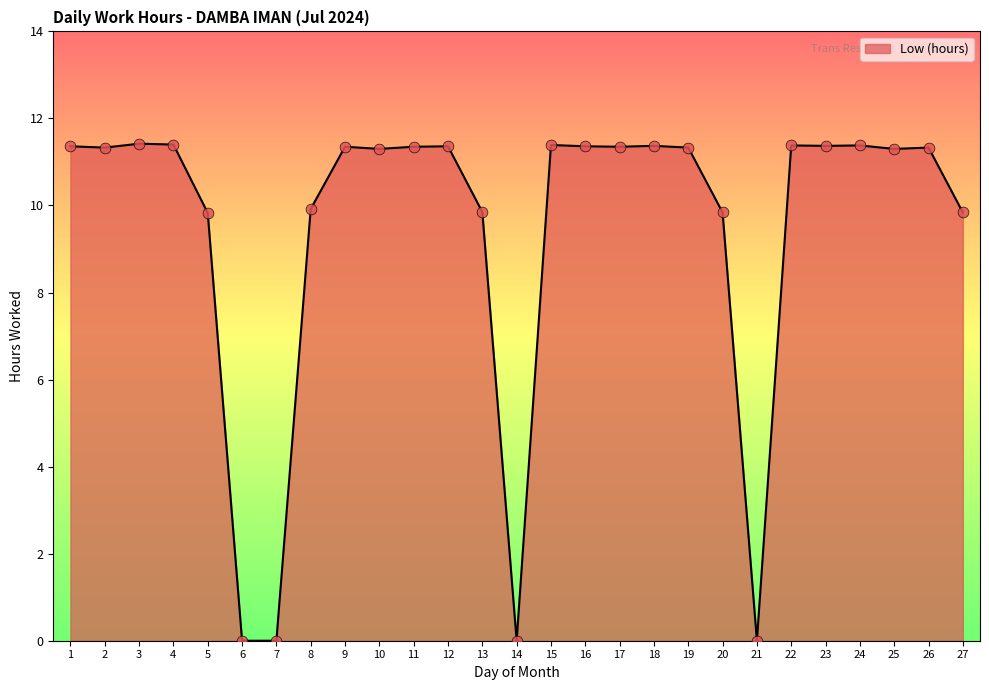

Between 15 and 27, which is larger?

15